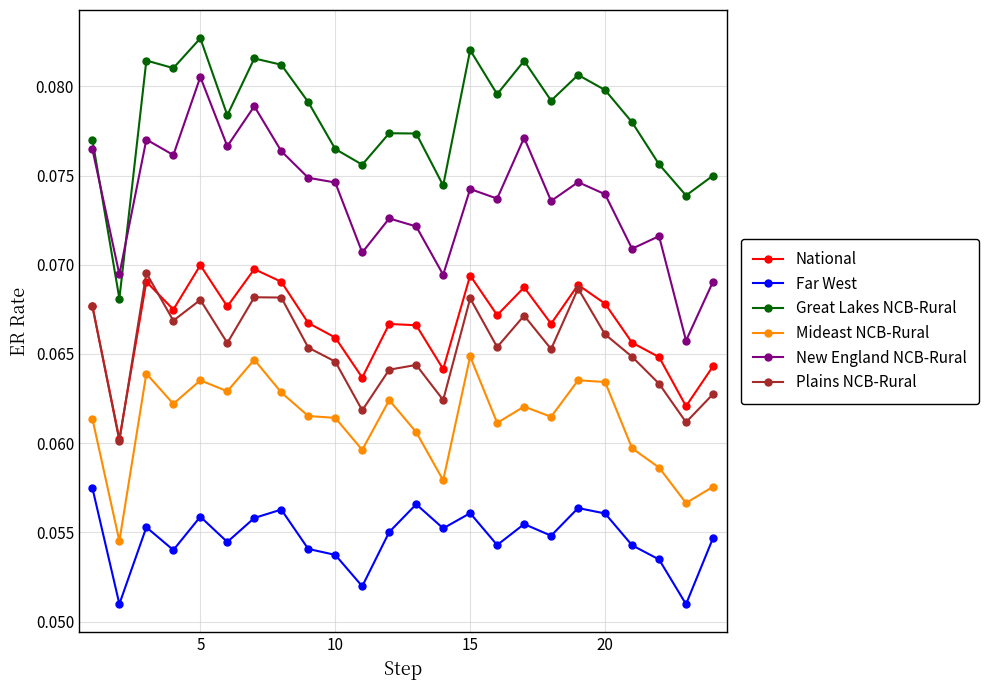

What is the sum of all National values?

1.6